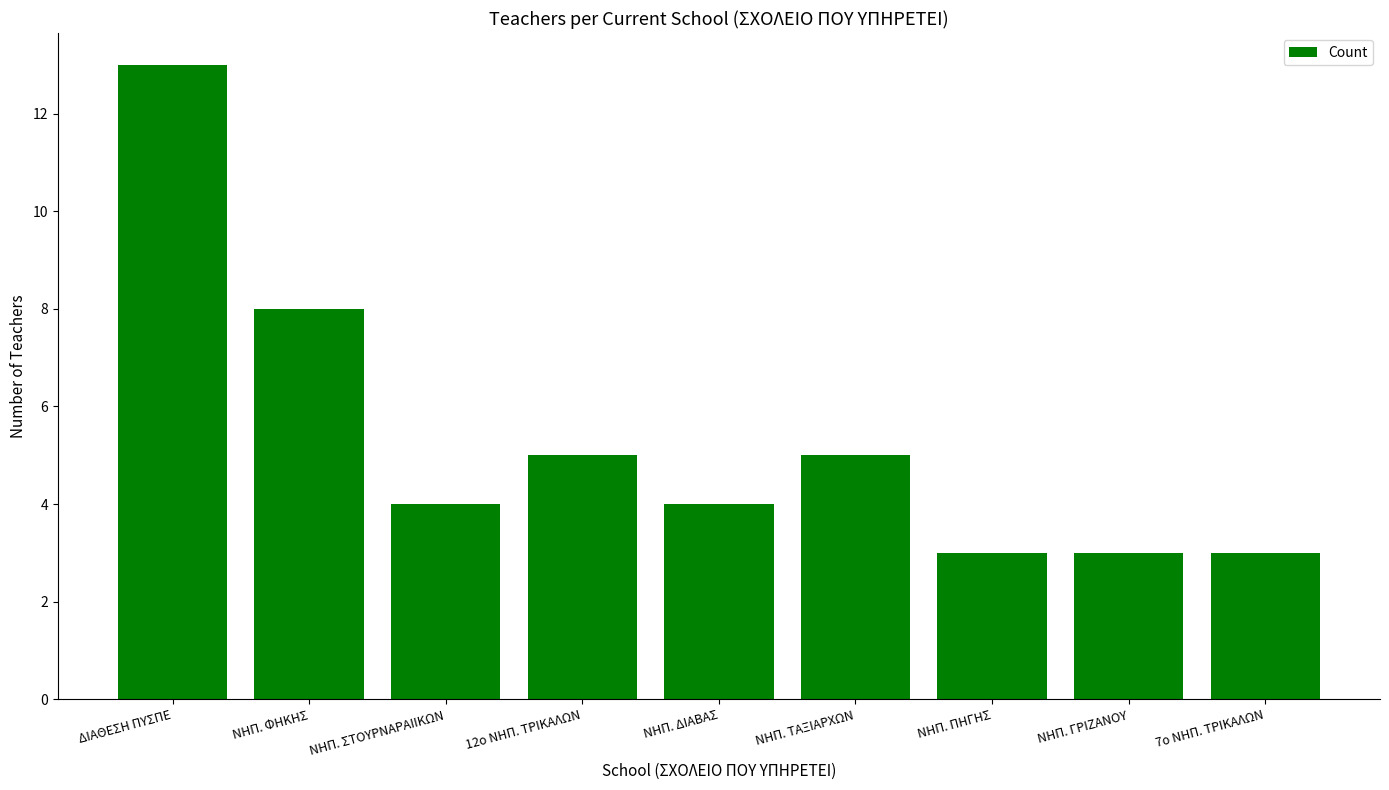

How many bars are there in total?

9